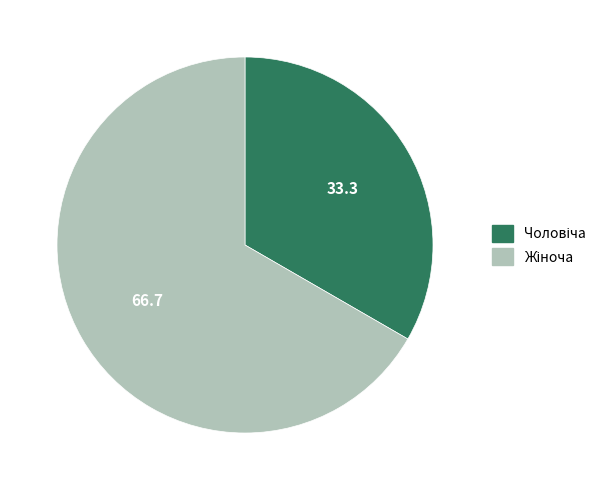

Is there any slice that represents more than half of the pie?

Yes